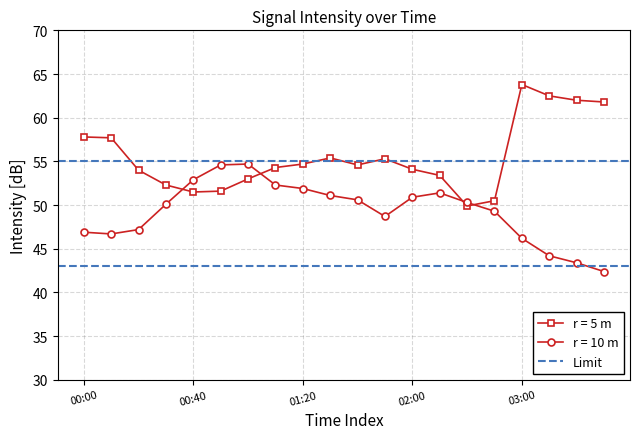

Does the chart have visible grid lines?

Yes